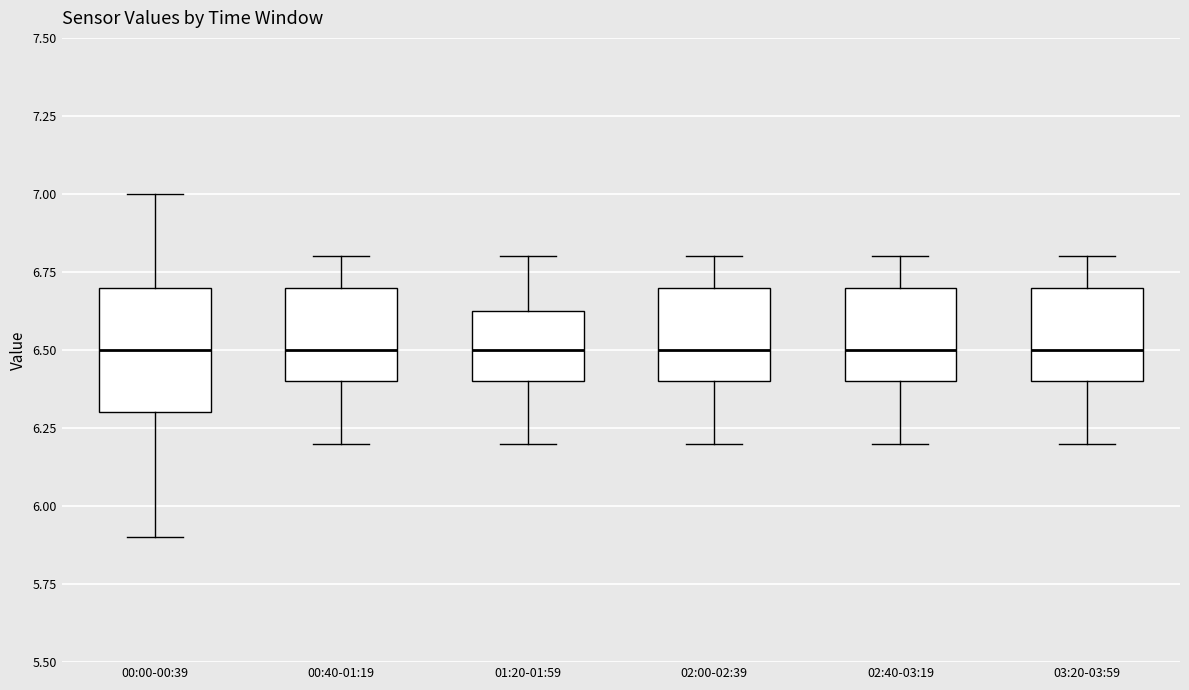

Reading left to right, read every box against the y-axis: the position of its median line, the range the box covers, and the ends of its whiskers. The values are not printed on the chart, so give them approximately, as read against the axis.

00:00-00:39: median 6.50, box 6.30 to 6.70, whiskers 5.90 to 7.00
00:40-01:19: median 6.50, box 6.40 to 6.70, whiskers 6.20 to 6.80
01:20-01:59: median 6.50, box 6.40 to 6.65, whiskers 6.20 to 6.80
02:00-02:39: median 6.50, box 6.40 to 6.70, whiskers 6.20 to 6.80
02:40-03:19: median 6.50, box 6.40 to 6.70, whiskers 6.20 to 6.80
03:20-03:59: median 6.50, box 6.40 to 6.70, whiskers 6.20 to 6.80